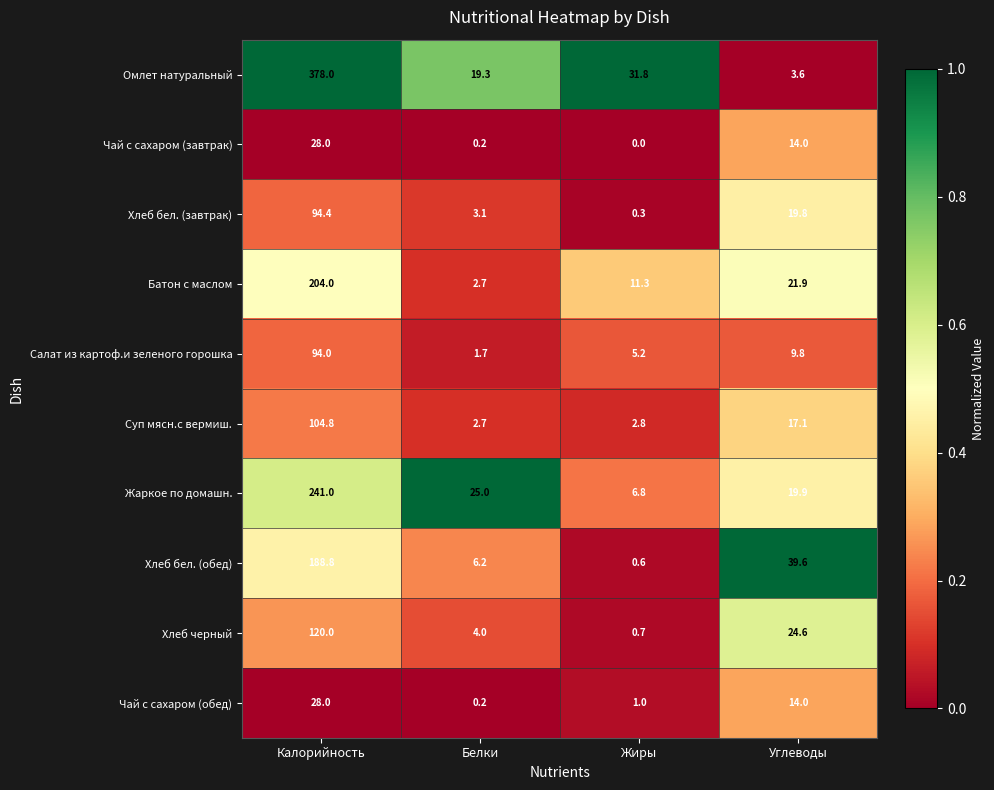

What is the difference between the second highest and minimum values in the Чай с сахаром (завтрак) series?

14.0